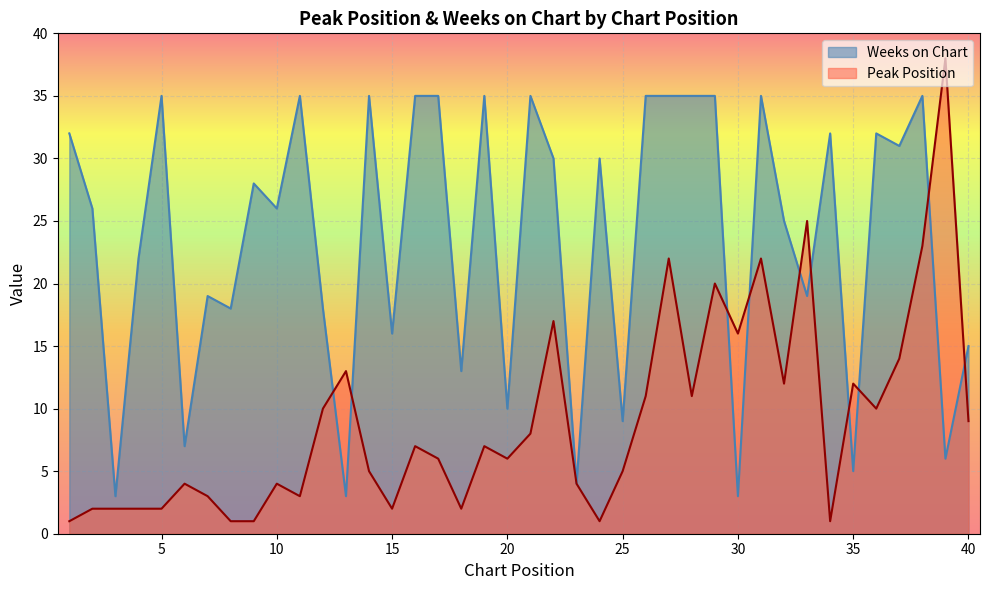

After their last crossing, which series has the higher values: Weeks on Chart or Peak Position?

Weeks on Chart